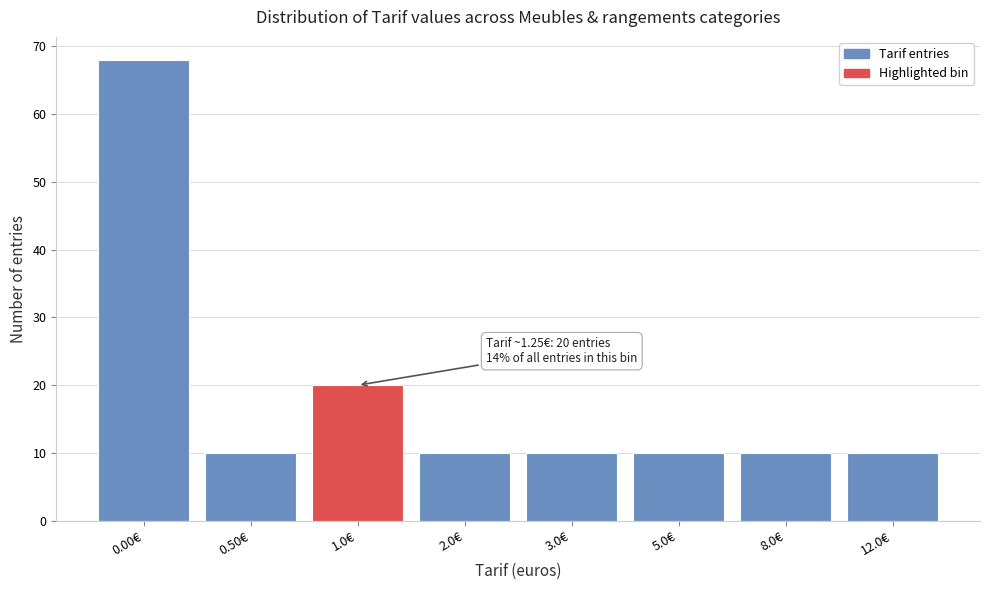

Reading left to right, list all the values displayed in this chart.

0.00€=68	0.50€=10	1.0€=20	2.0€=10	3.0€=10	5.0€=10	8.0€=10	12.0€=10